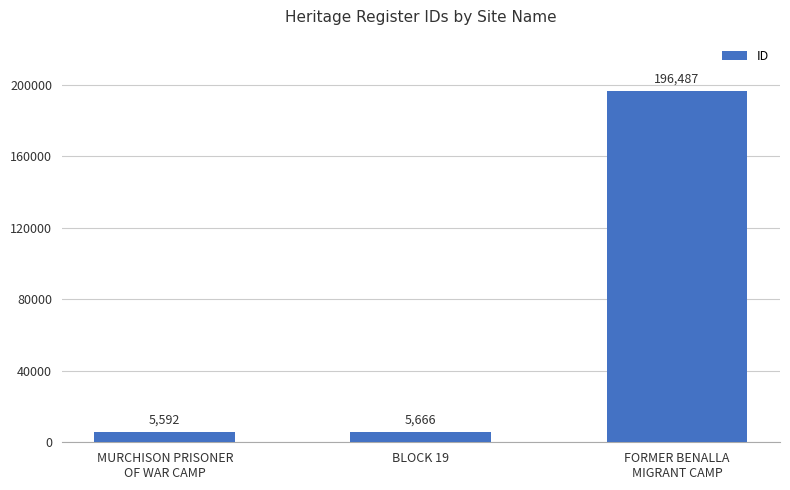

Is it true that the value at BLOCK 19 is 5666?

True